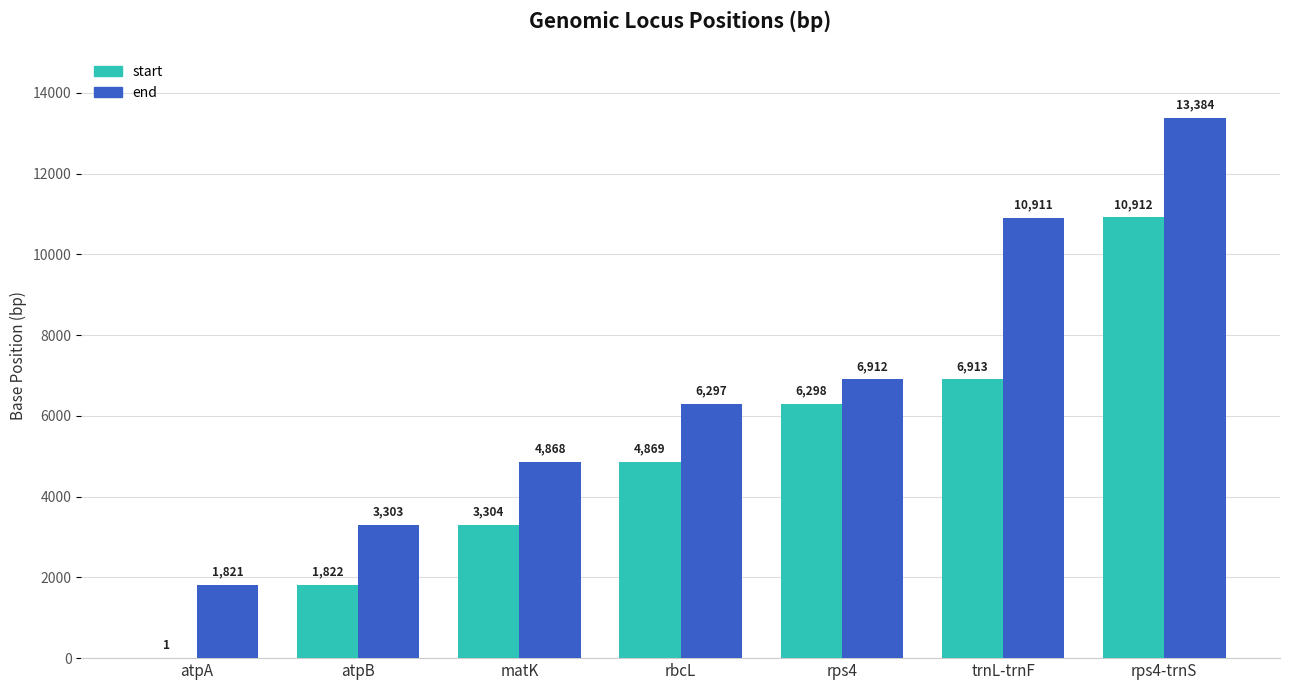

What is the approximate value of end at rps4-trnS, to the nearest 100?

13400